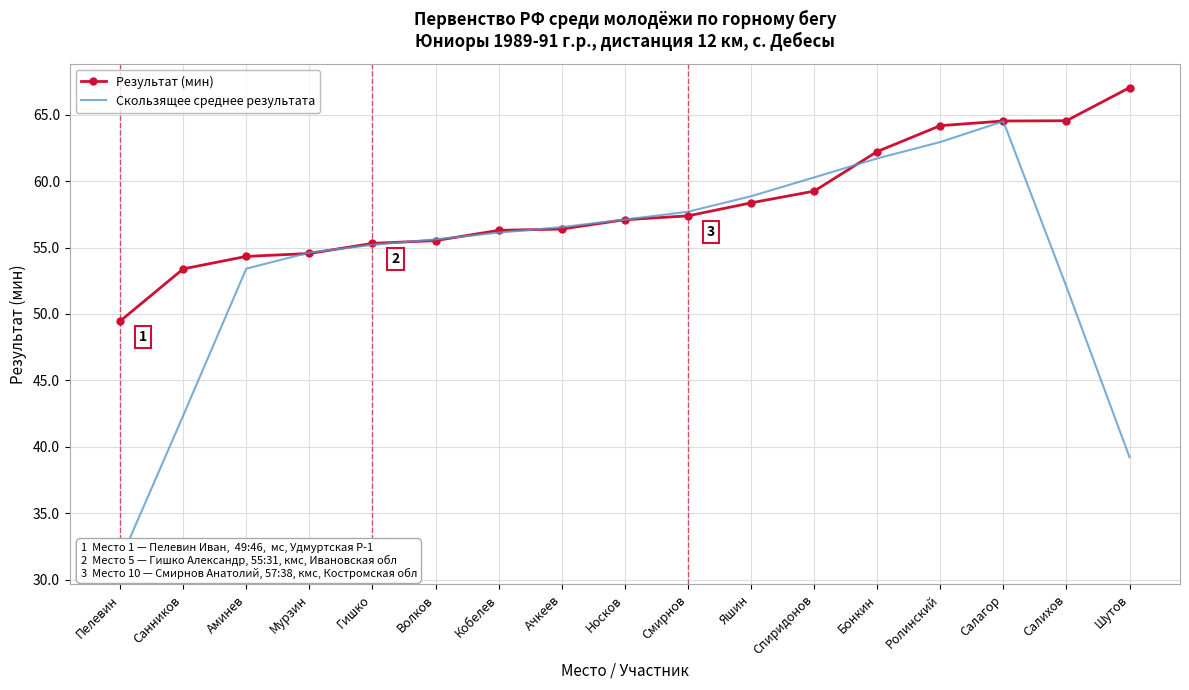

Is it true that Скользящее среднее результата equals 20.2 at Волков?

False